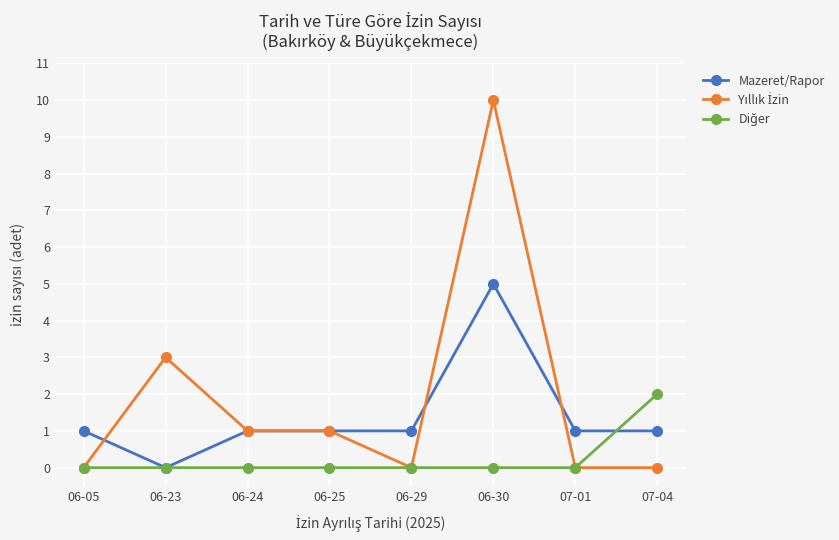

How many distinct data groups are displayed?

3